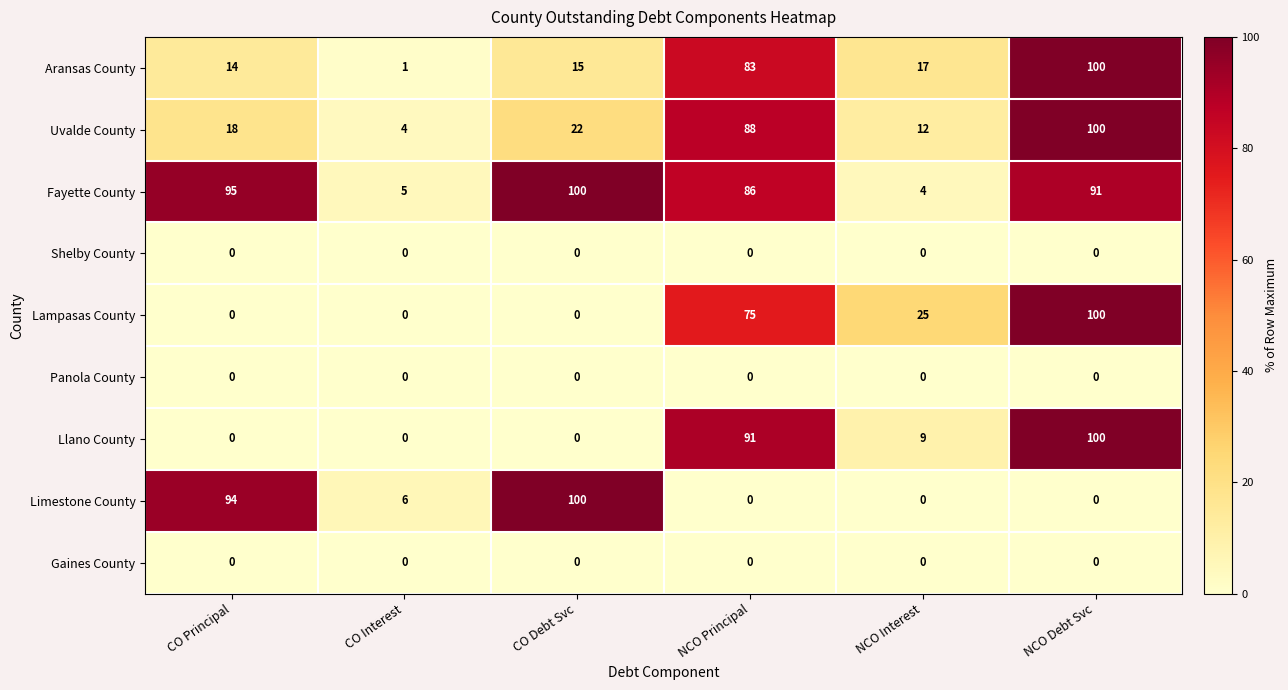

What is the highest value of the Limestone County series?

100